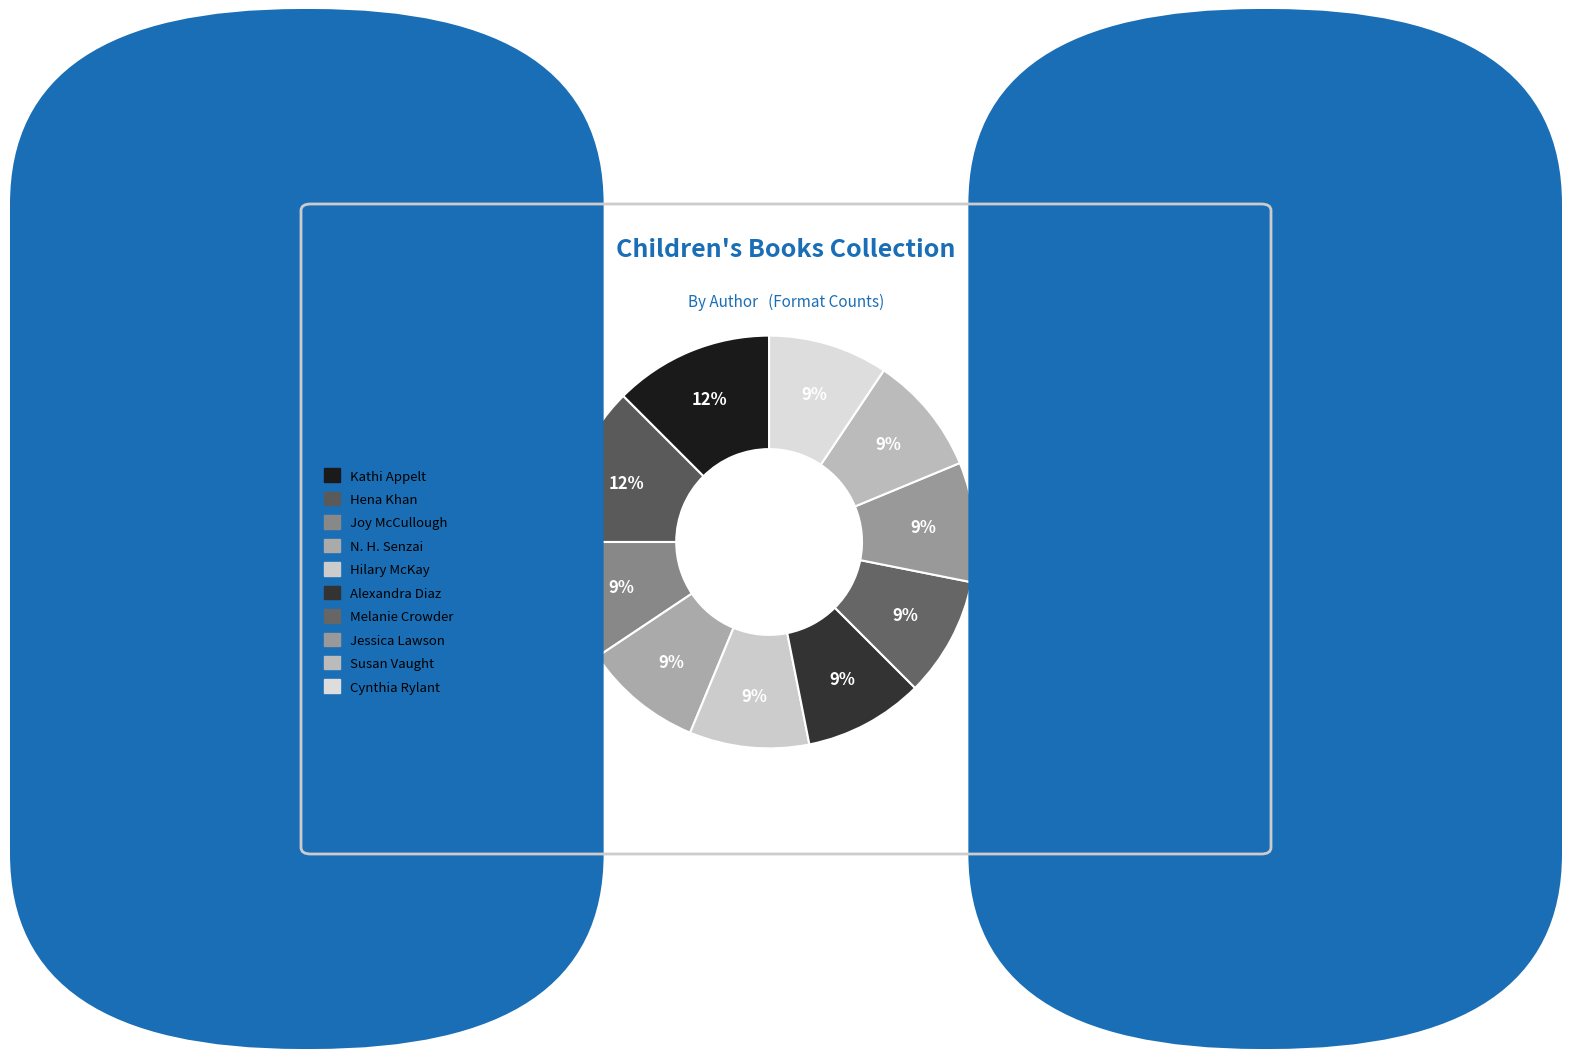

Do Cynthia Rylant and Hilary McKay together represent more than half of the pie?

No